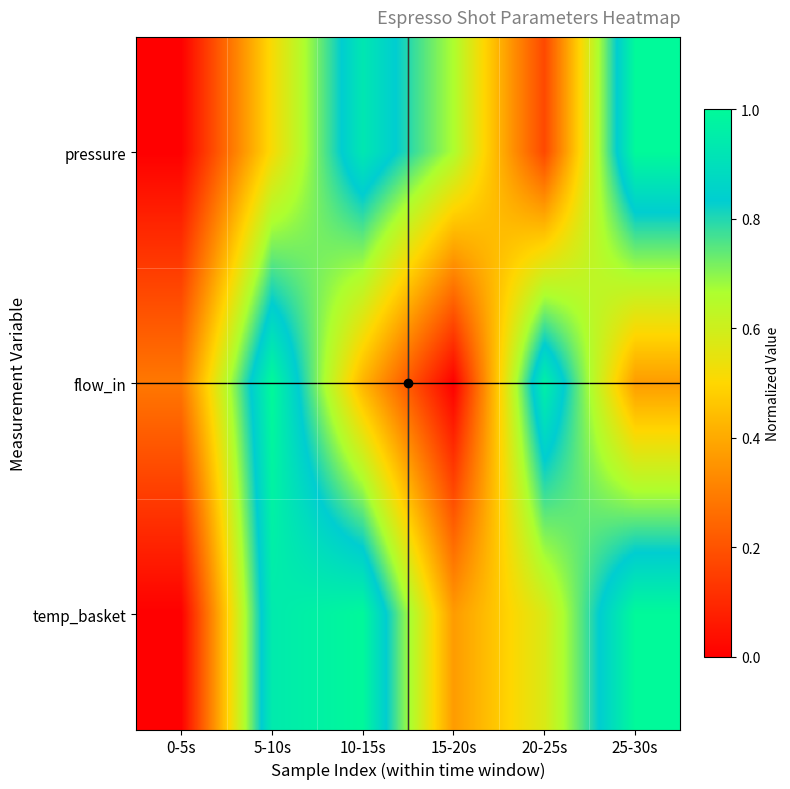

At 0-5s, list the series in order from largest to smallest.

flow_in, pressure, temp_basket